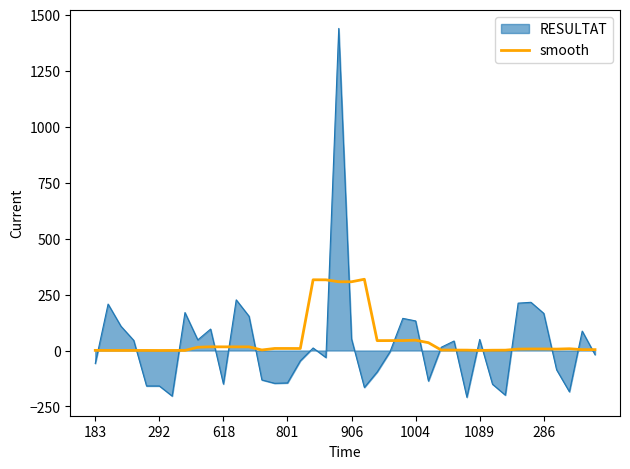

Rank the series by their maximum value, from lowest to highest.

smooth, RESULTAT